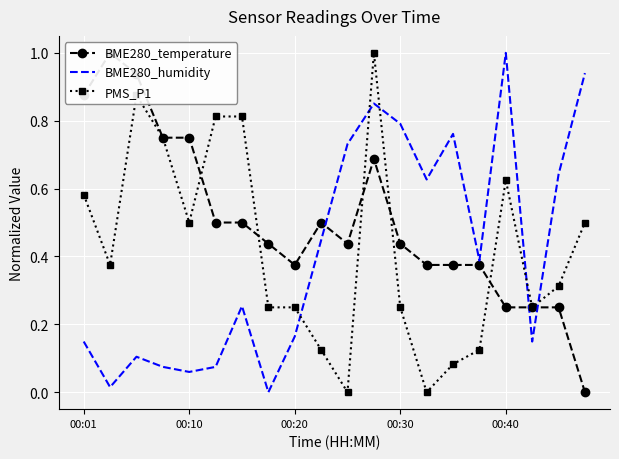

Read the BME280_humidity value at 10.

0.7